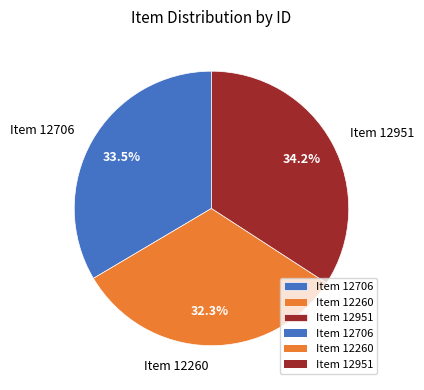

What is the largest slice in the pie chart?

Item 12951